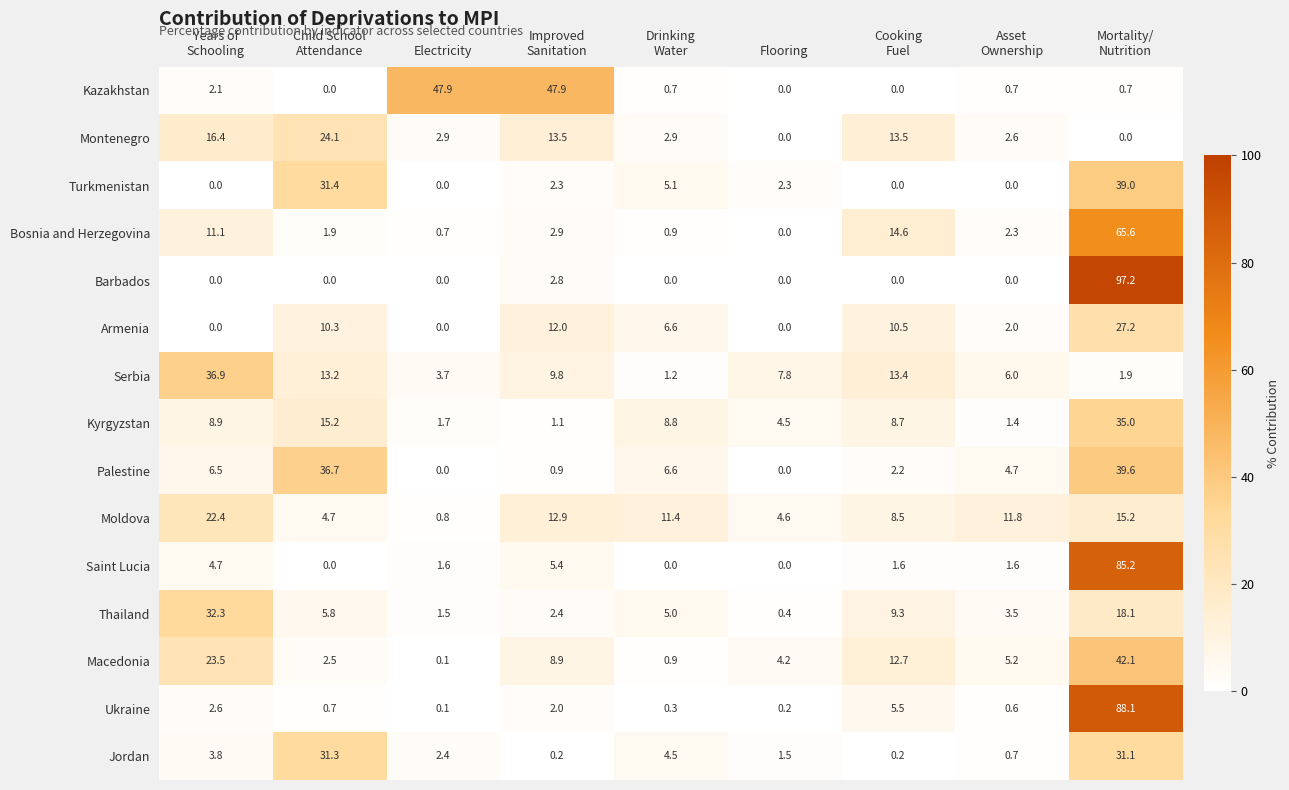

What is the average value of the Palestine series?

10.8